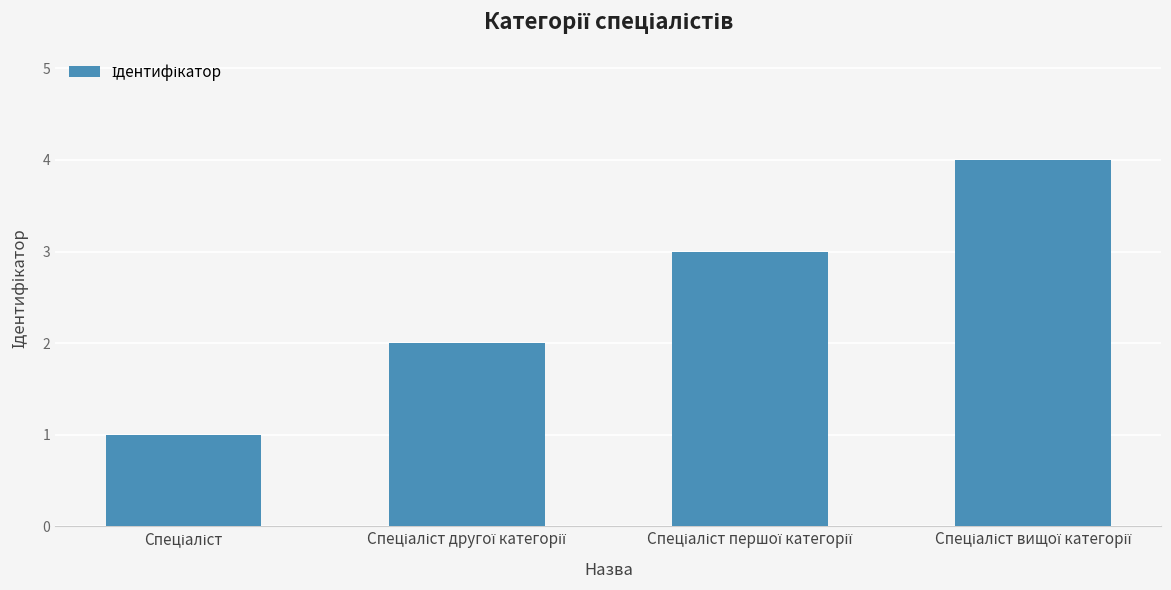

What is the sum of all values?

10